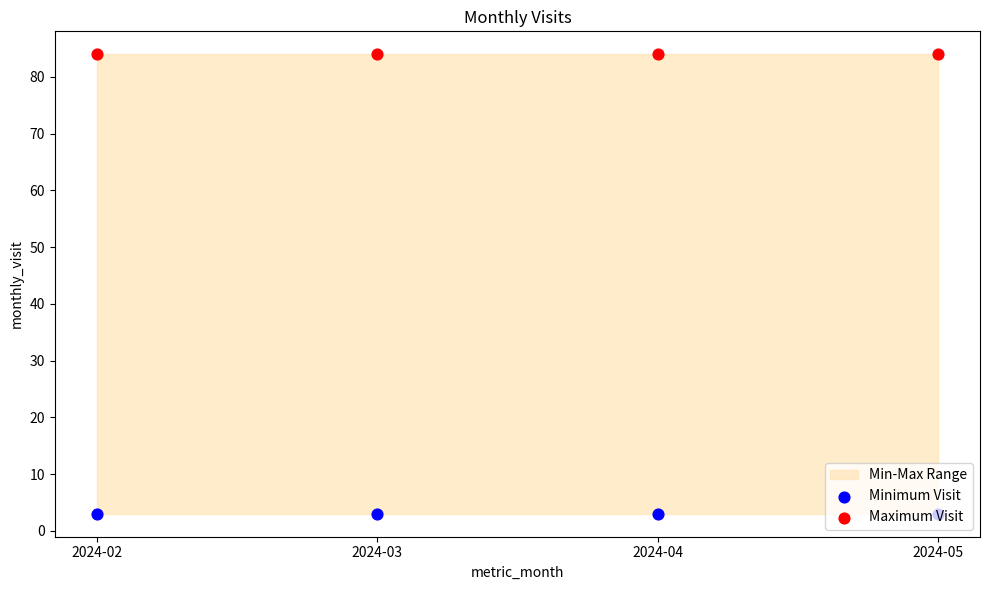

Which series has the largest Y range (max minus min)?

Minimum Visit